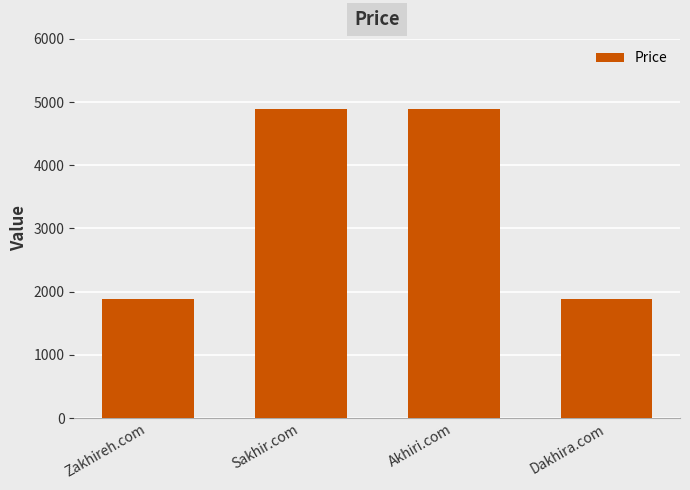

Approximately how many times larger is the value at Akhiri.com compared to Sakhir.com?

1.0